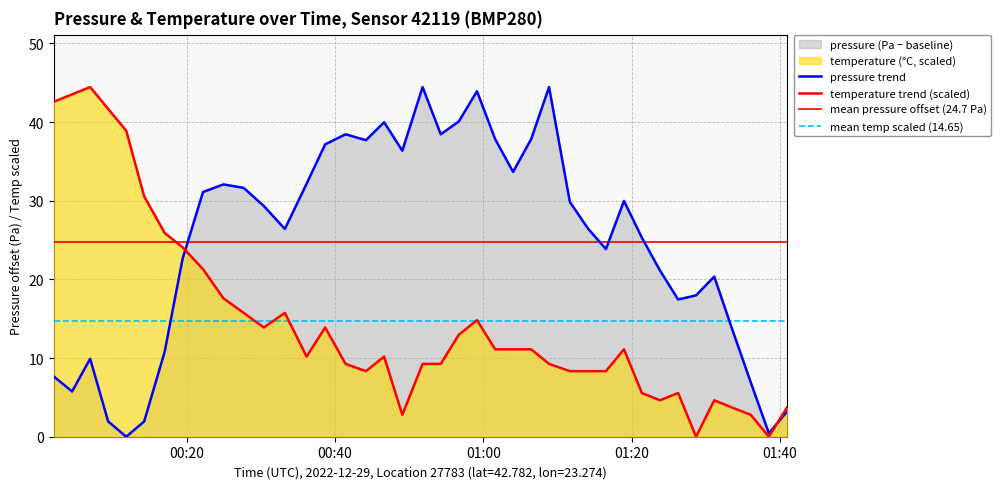

Rank the series by their average value, from highest to lowest.

pressure, temperature